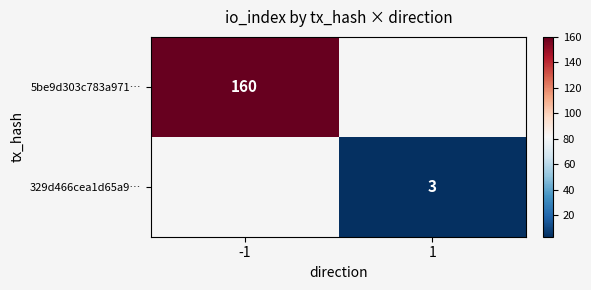

The 5be9d303c783a971… series shows 160 at -1. True or false?

True